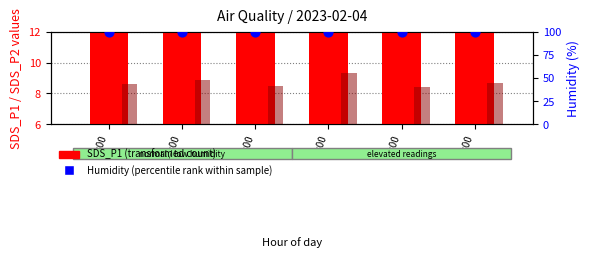

Which series has the largest Y range (max minus min)?

SDS_P1 (transformed count)